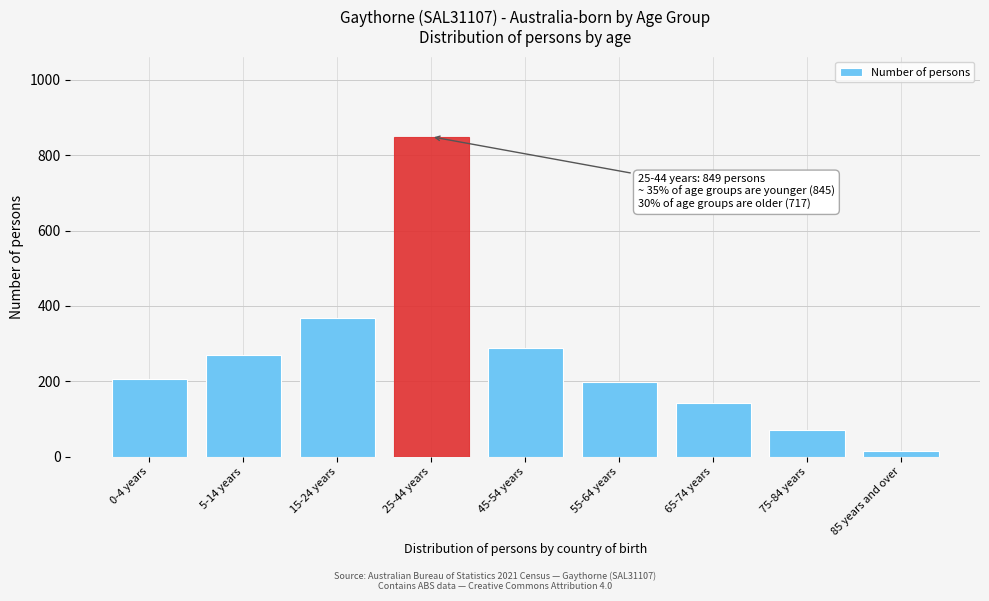

Reading right to left, list all the values displayed in this chart.

85 years and over=16	75-84 years=72	65-74 years=143	55-64 years=198	45-54 years=288	25-44 years=849	15-24 years=369	5-14 years=269	0-4 years=207